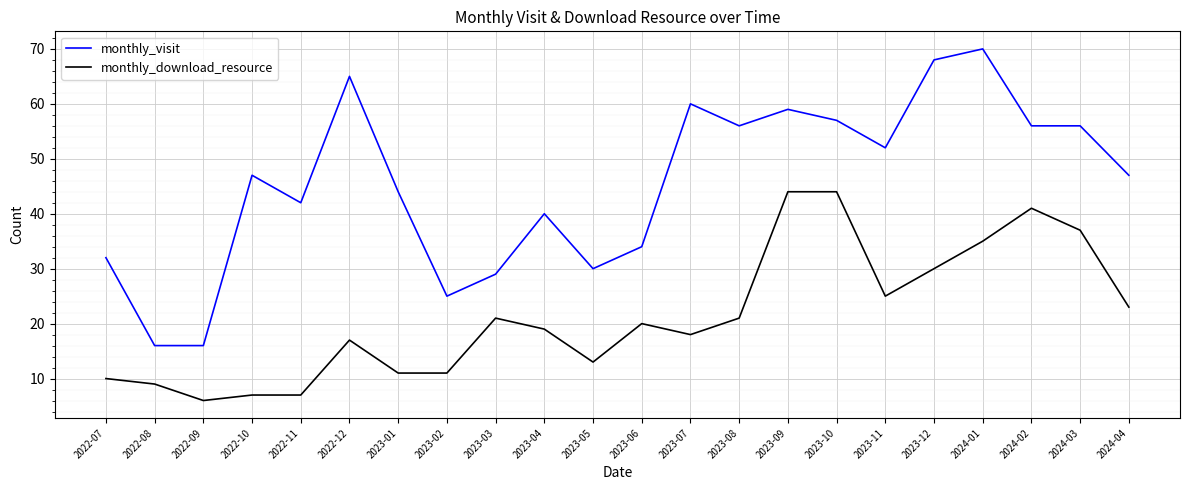

Is it true that monthly_download_resource equals 5 at 2022-12?

False